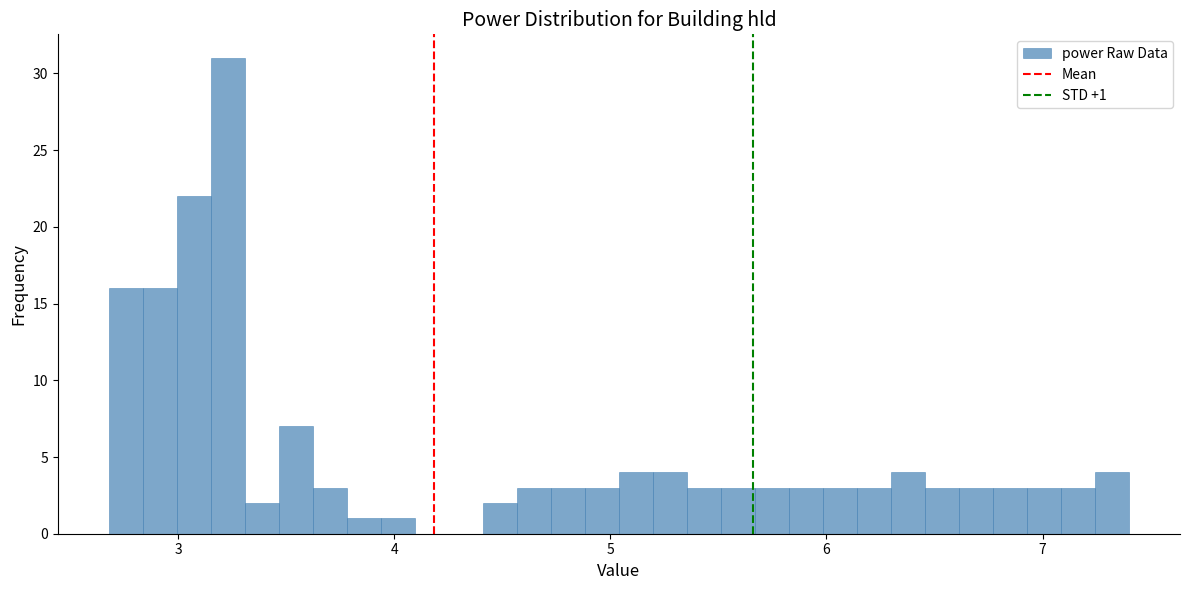

Read against the x-axis, roughly where is the centre of the tallest bar?

3.2